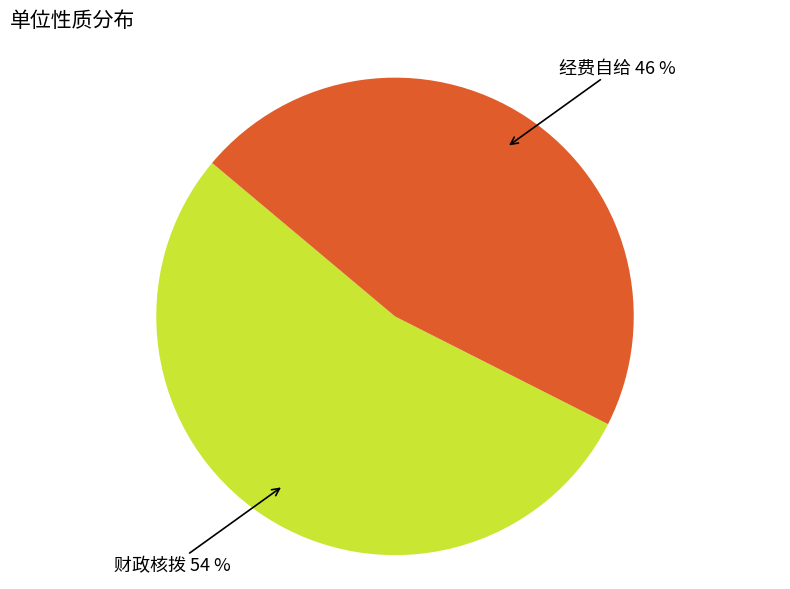

Between 经费自给 and 财政核拨, which is larger?

财政核拨